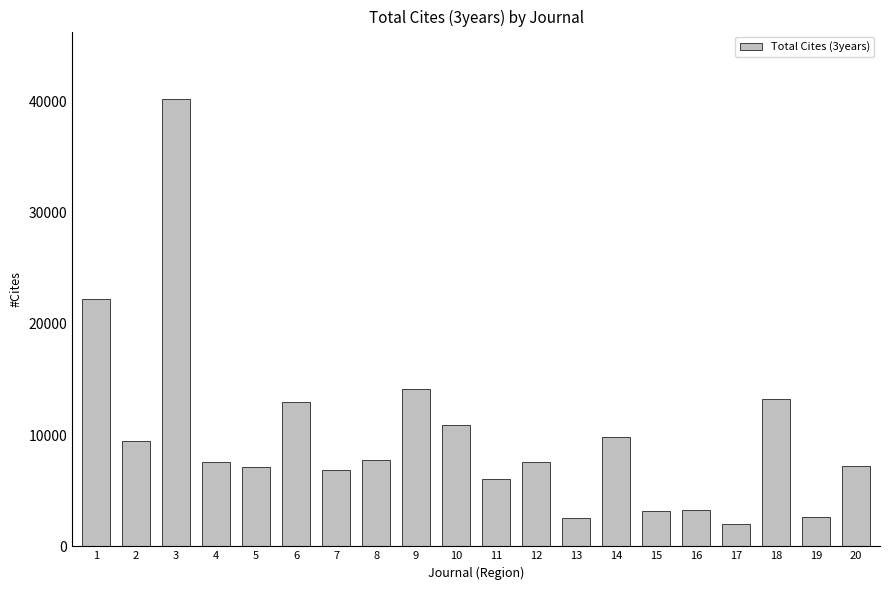

The value at 20 is 7179. True or false?

True